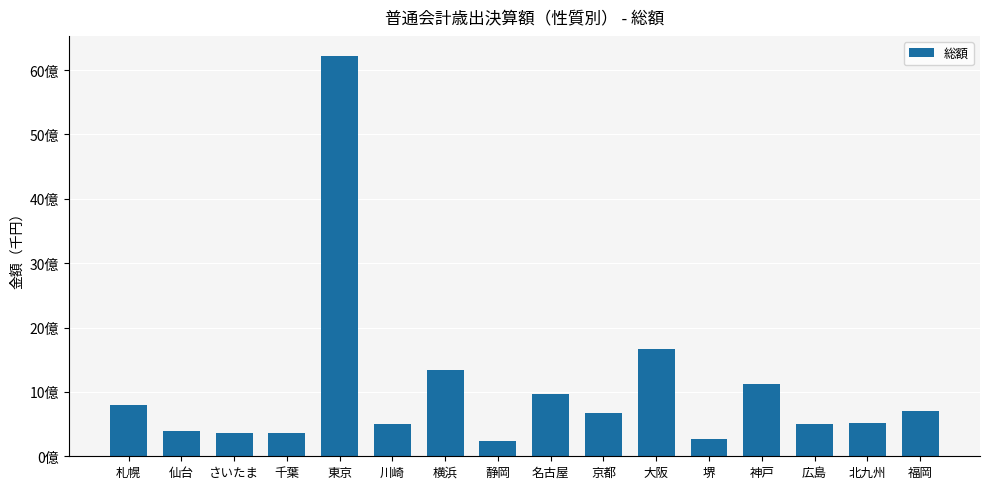

Reading left to right, what are all the values shown in this chart?

札幌=802834574	仙台=395463892	さいたま=364213918	千葉=355466762	東京=6220215697	川崎=506268724	横浜=1342892124	静岡=239796355	名古屋=960297467	京都=672032318	大阪=1664688507	堺=268866385	神戸=1118155804	広島=507799125	北九州=518672748	福岡=703900807